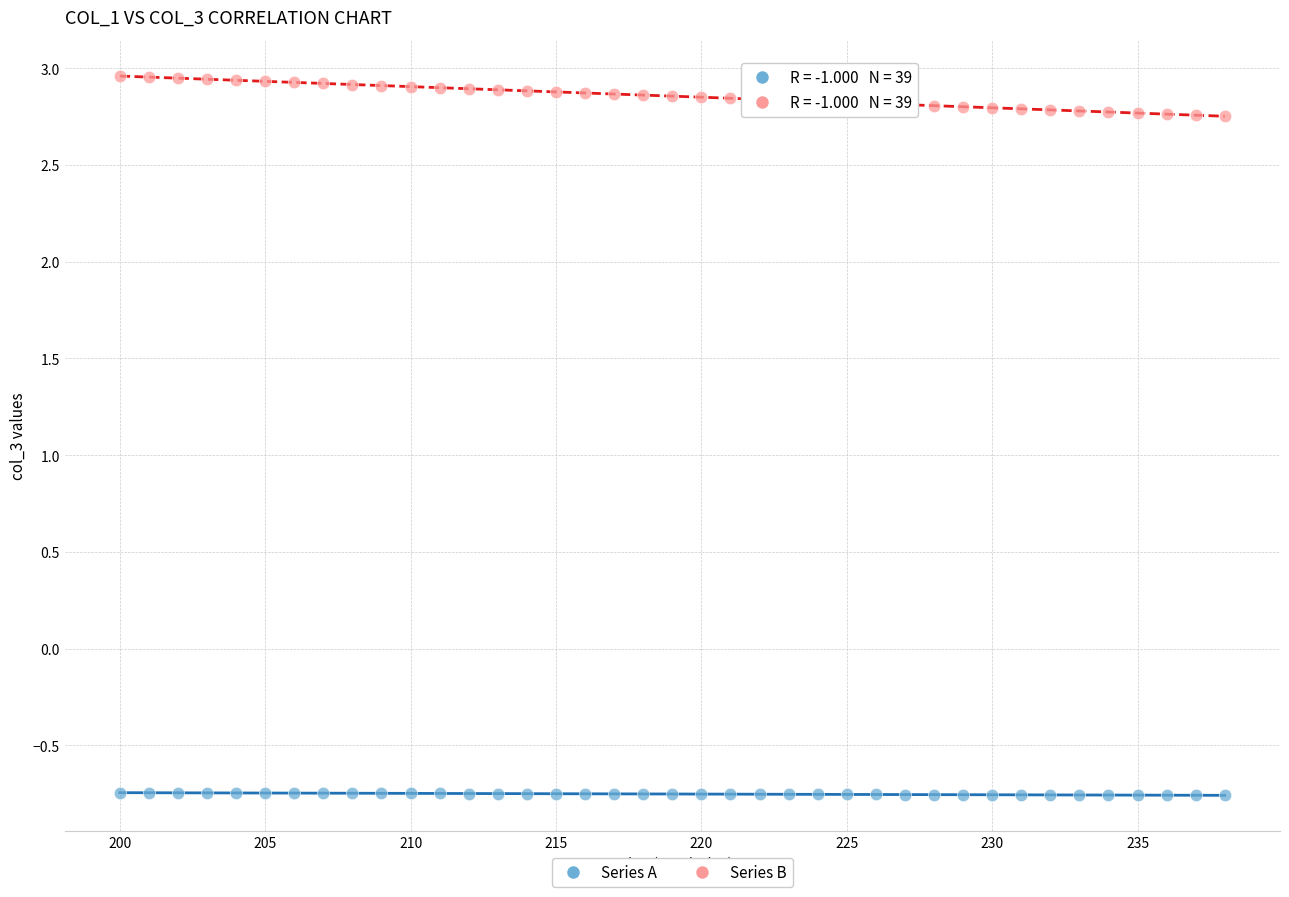

Across all data points, what is the range of Y values (max minus min)?

3.7